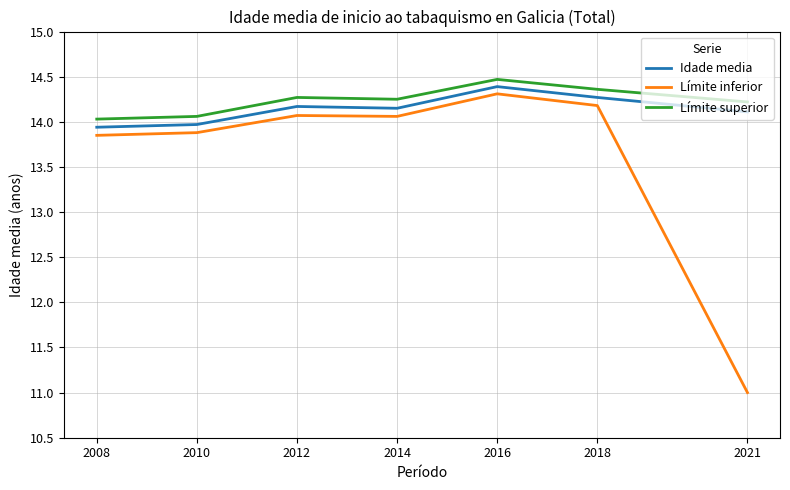

Rank the series by their average value, from lowest to highest.

Límite inferior, Idade media, Límite superior